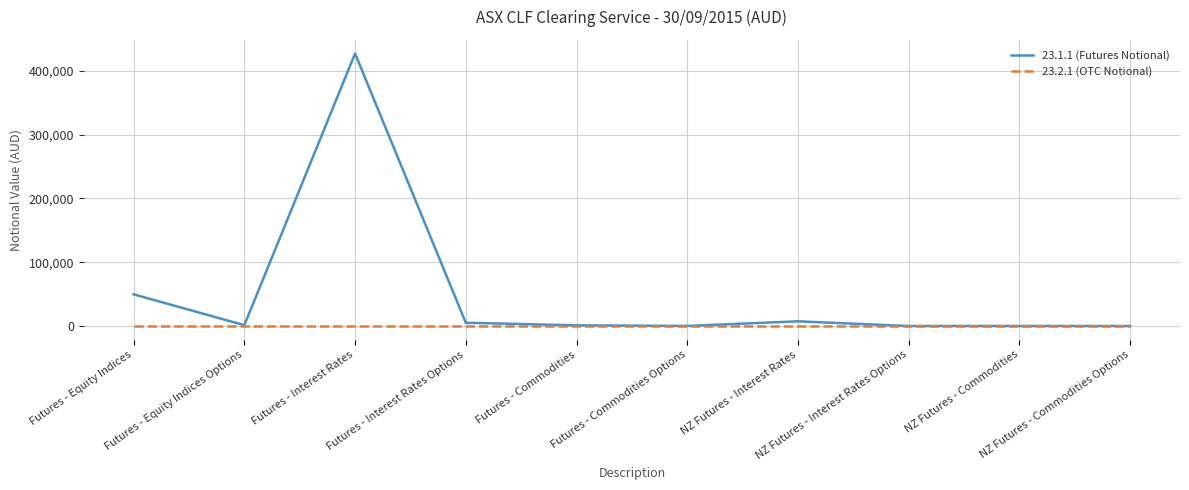

Which series has the largest range (max minus min)?

23.1.1 (Futures Notional)